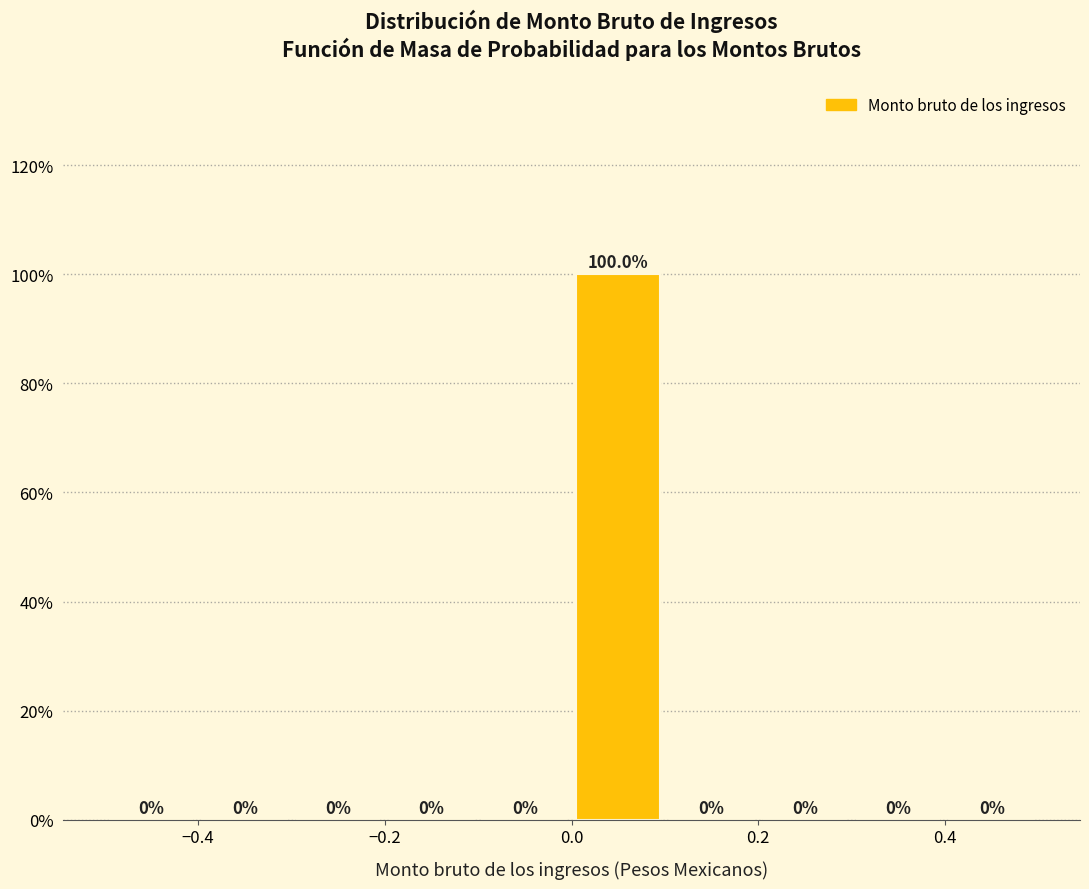

Reading left to right, list every bar in this chart as the range it spans on the x-axis followed by its height.

-0.5 to -0.4: 0.0
-0.4 to -0.3: 0.0
-0.3 to -0.2: 0.0
-0.2 to -0.1: 0.0
-0.1 to 0.0: 0.0
0.0 to 0.1: 100.0
0.1 to 0.2: 0.0
0.2 to 0.3: 0.0
0.3 to 0.4: 0.0
0.4 to 0.5: 0.0